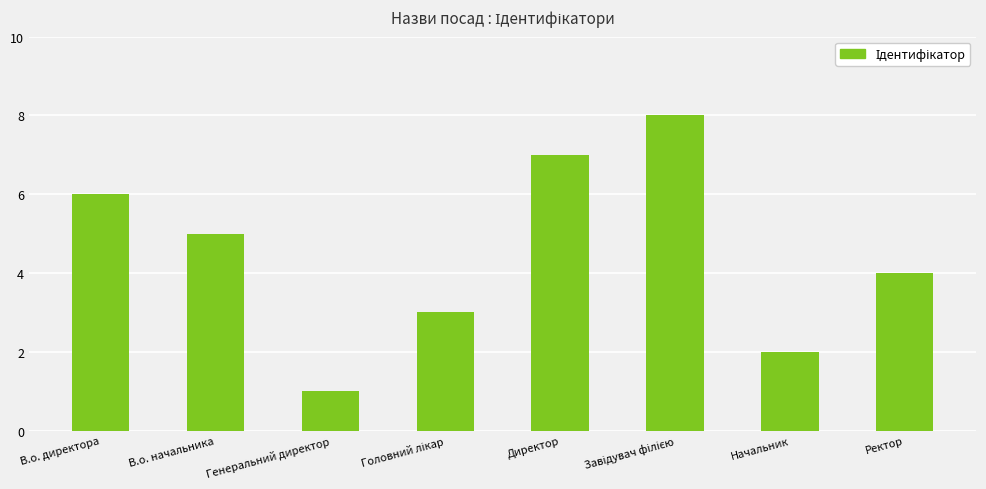

Is it true that the value at В.о. директора is 6?

True